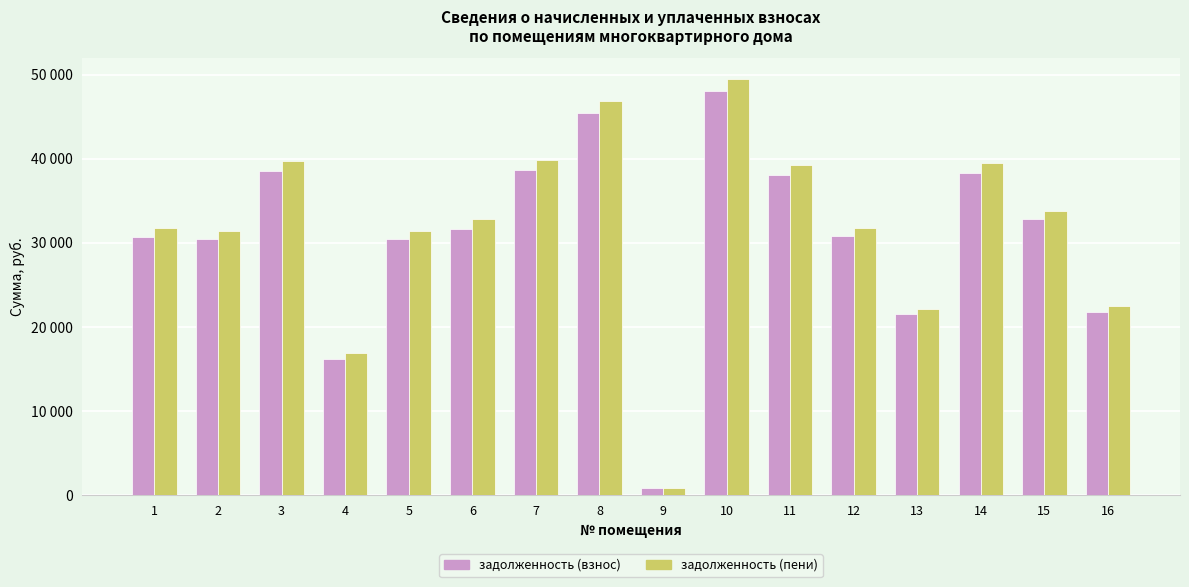

Is the value of задолженность (взнос) at 11 greater than the value of задолженность (пени) at 6?

Yes